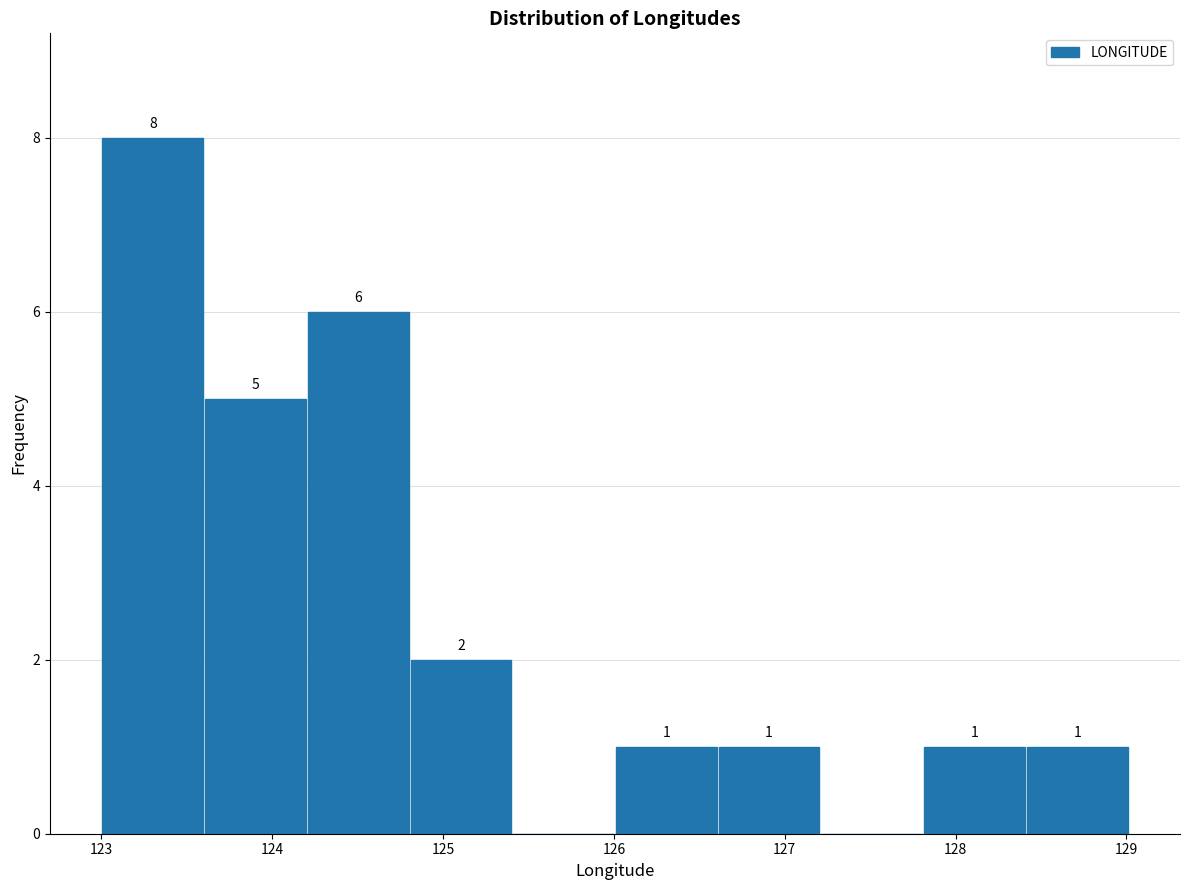

Which range on the x-axis has the tallest bar?

123.0 to 123.6